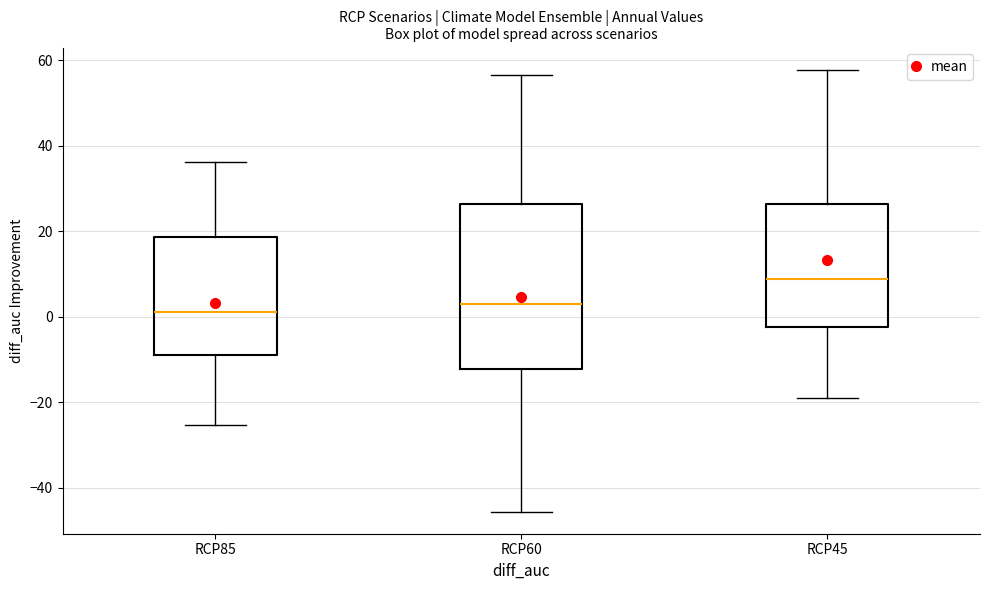

Where does the median line of the box for RCP85 sit on the y-axis? The values are not printed on the chart, so give them approximately, as read against the axis.

2